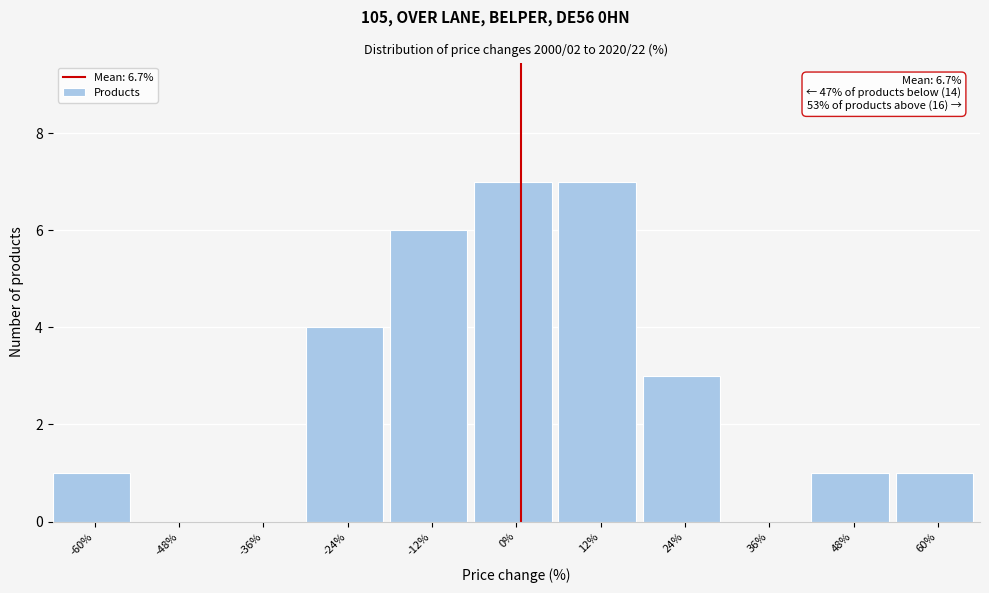

Reading left to right, extract all data points from this chart.

-60%=1	-48%=0	-36%=0	-24%=4	-12%=6	0%=7	12%=7	24%=3	36%=0	48%=1	60%=1